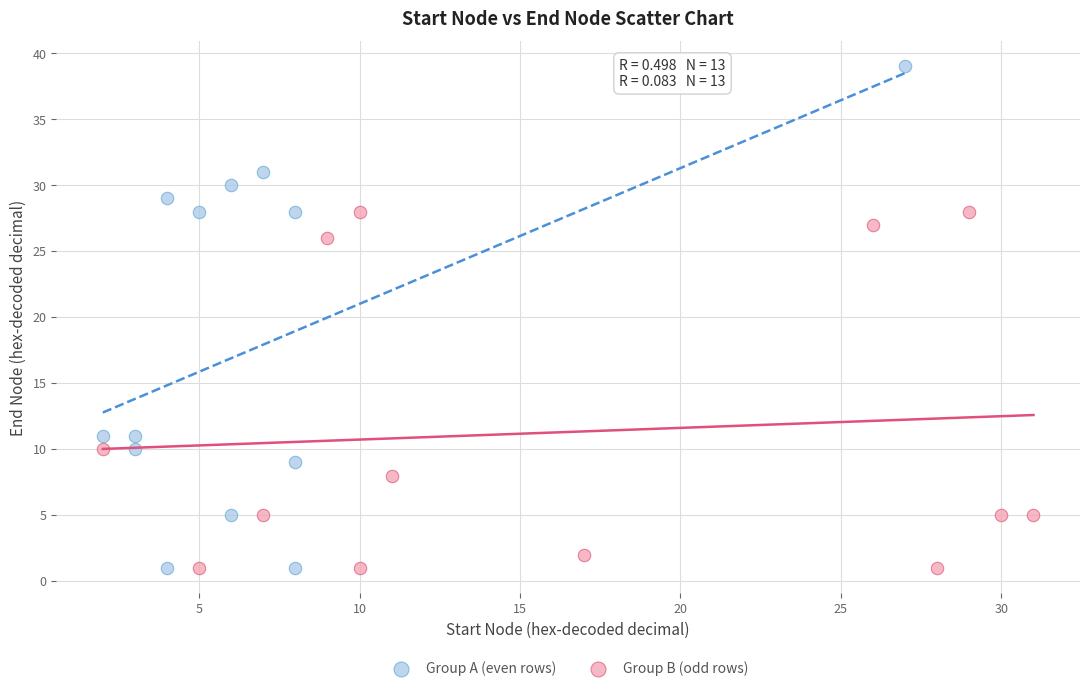

Which series has the widest spread of Y values?

Group A (even rows)